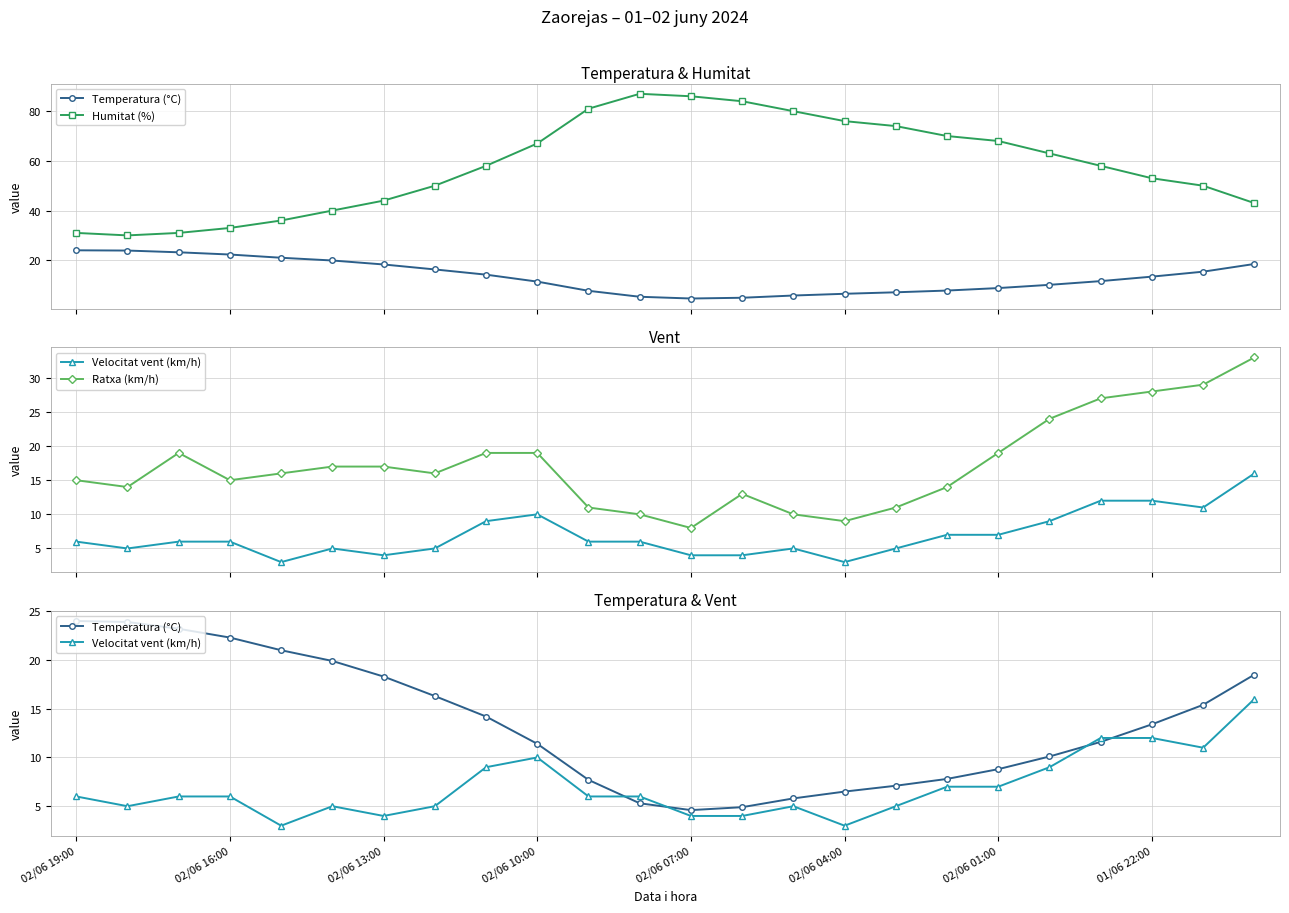

Rank the series at 02/06 07:00 from highest to lowest value.

Humitat (%), Ratxa (km/h), Temperatura (°C), Velocitat vent (km/h)